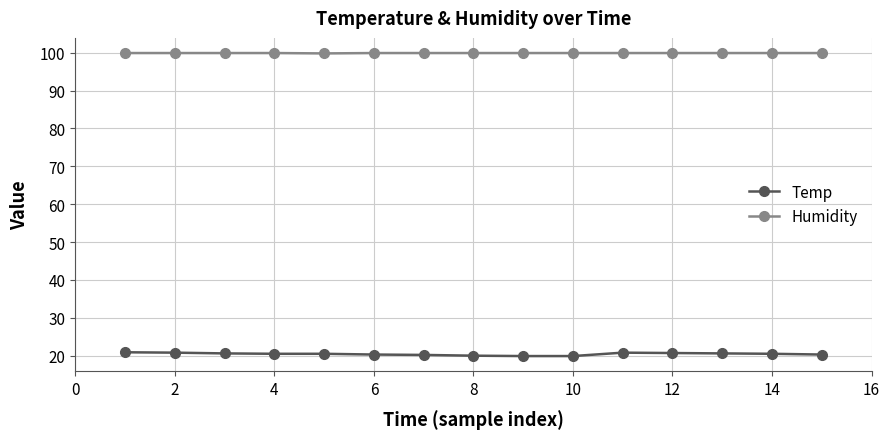

How many data points does each series have?

15